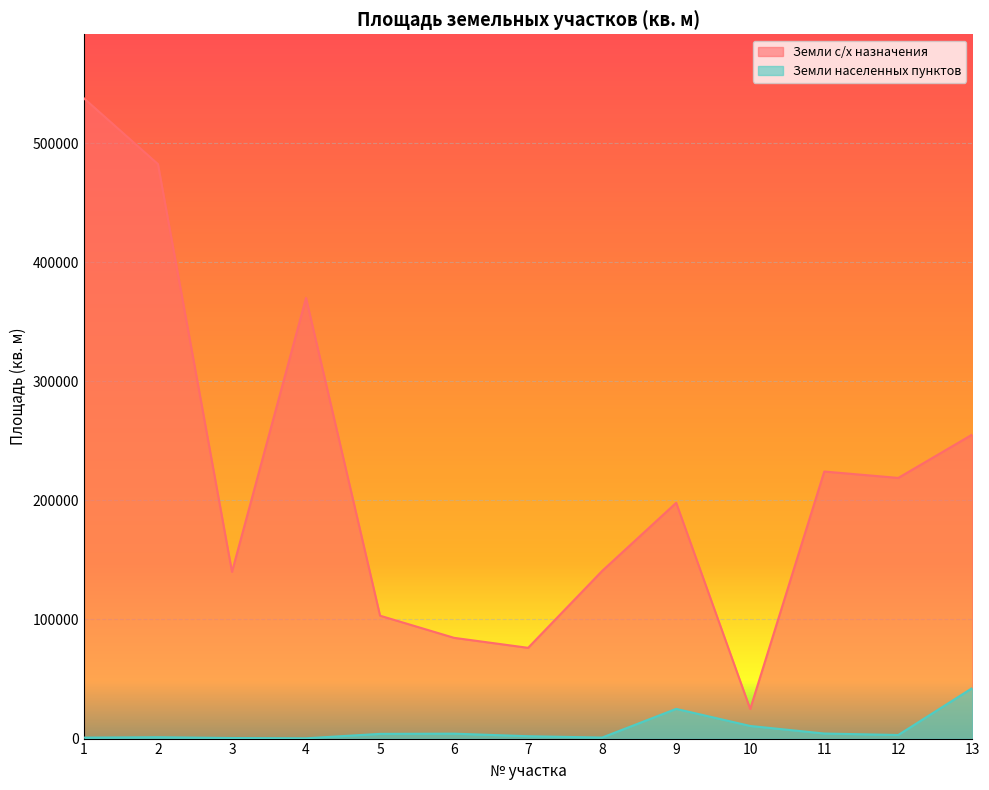

List the series in order of their peak value, lowest first.

Земли населенных пунктов, Земли с/х назначения